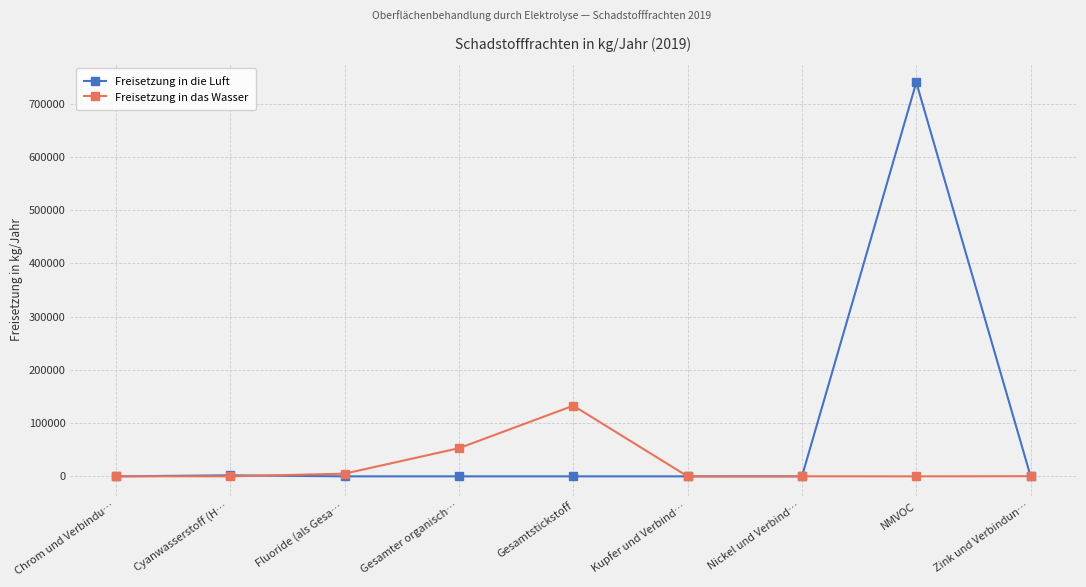

How many lines are shown in the chart?

2